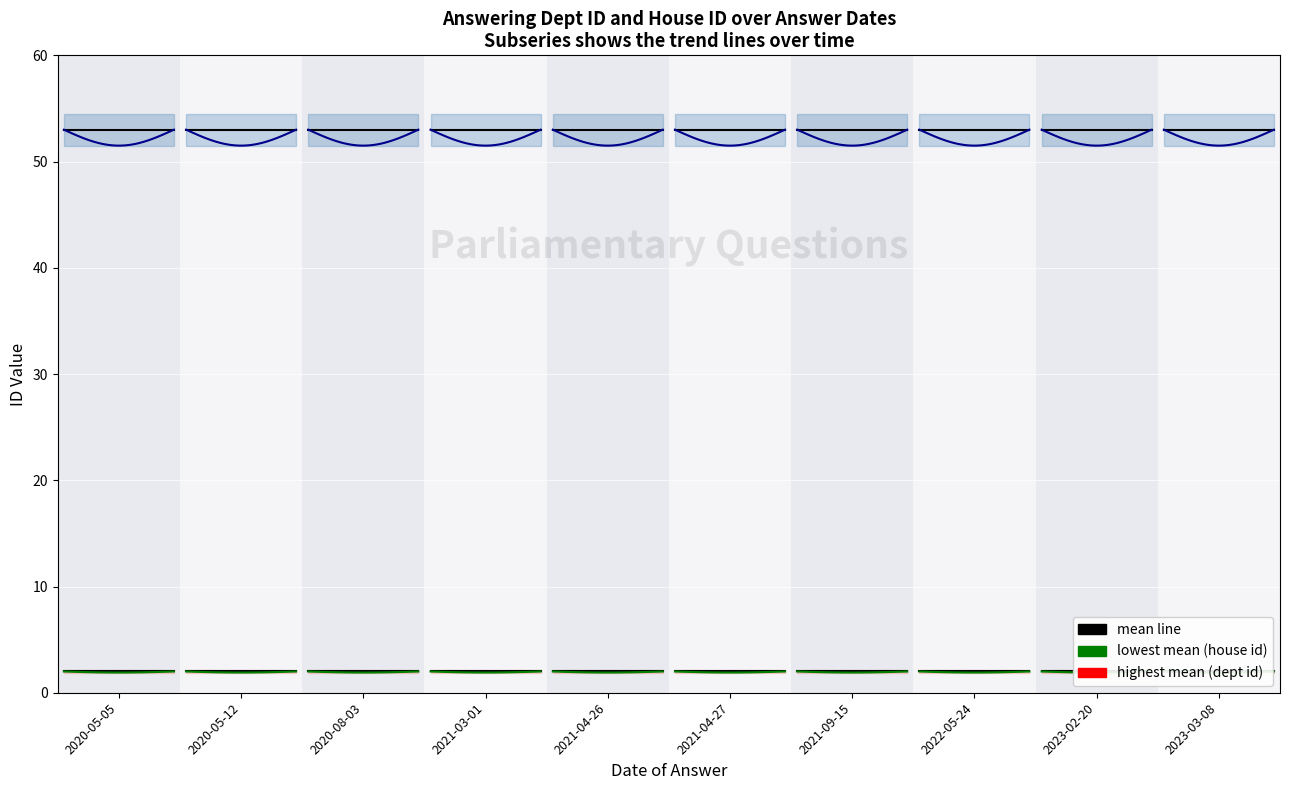

What is the value of the answering dept id point at the 8th from the left?

53